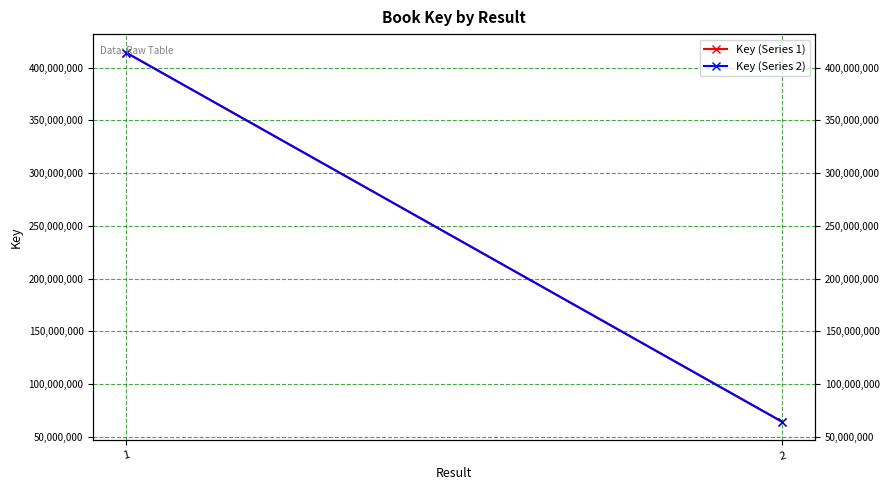

At which label does Key (Series 1) reach its minimum?

2